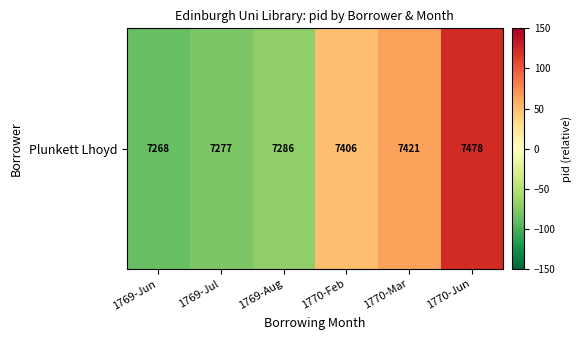

Rank the categories by value from highest to lowest.

1770-Jun, 1770-Mar, 1770-Feb, 1769-Aug, 1769-Jul, 1769-Jun